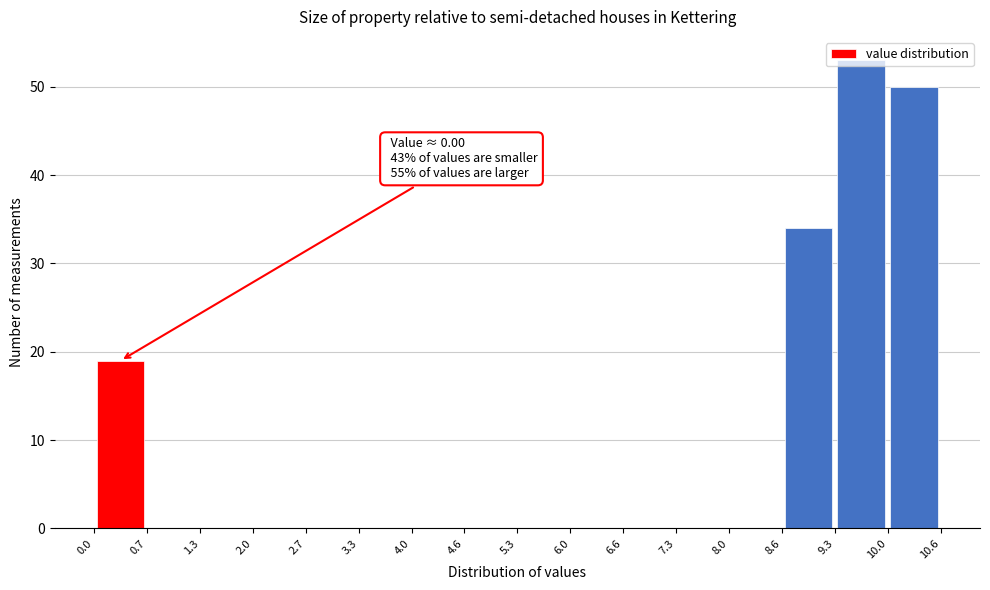

Which range on the x-axis has the tallest bar?

9.3 to 10.0